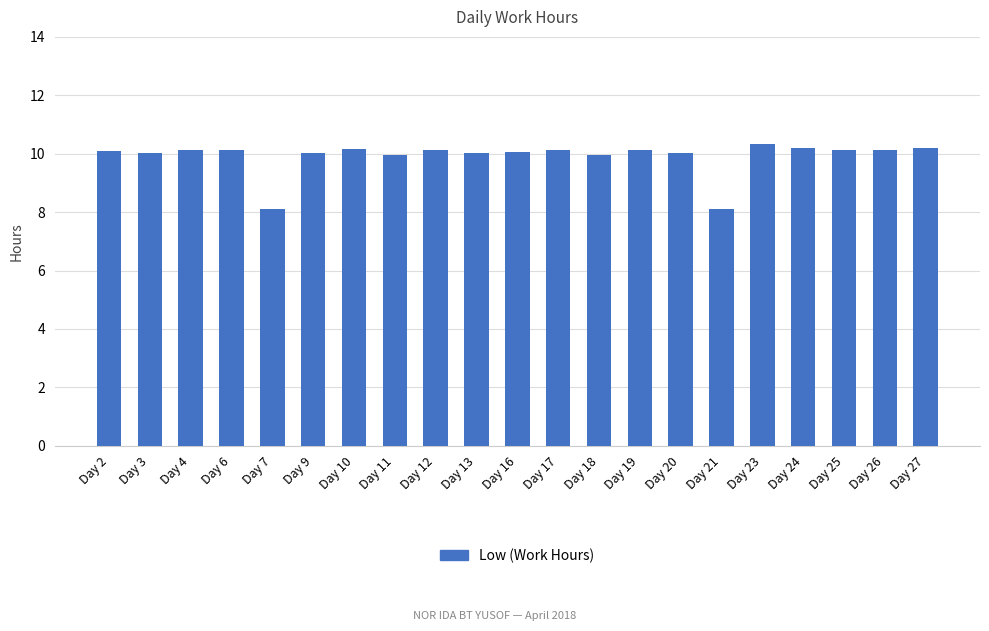

What is the change in value from Day 2 to Day 21?

-2.0